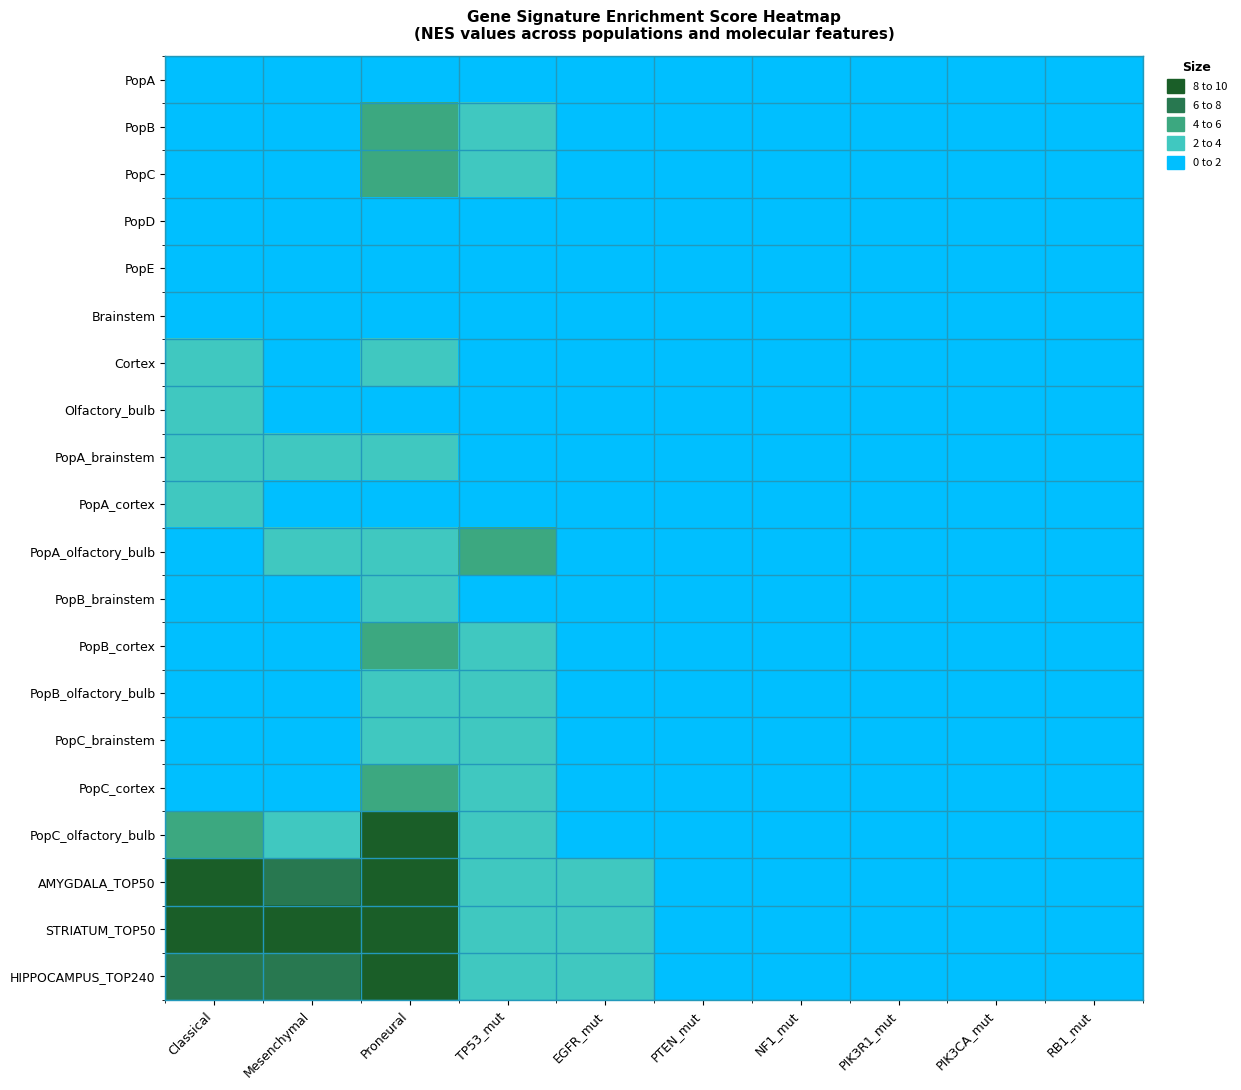

Rank the series by their maximum value, from lowest to highest.

PopA, PopE, PopD, Brainstem, PopB_brainstem, Olfactory_bulb, PopB_olfactory_bulb, PopA_cortex, Cortex, PopA_brainstem, PopC_brainstem, PopA_olfactory_bulb, PopB, PopB_cortex, PopC, PopC_cortex, PopC_olfactory_bulb, AMYGDALA_TOP50, HIPPOCAMPUS_TOP240, STRIATUM_TOP50